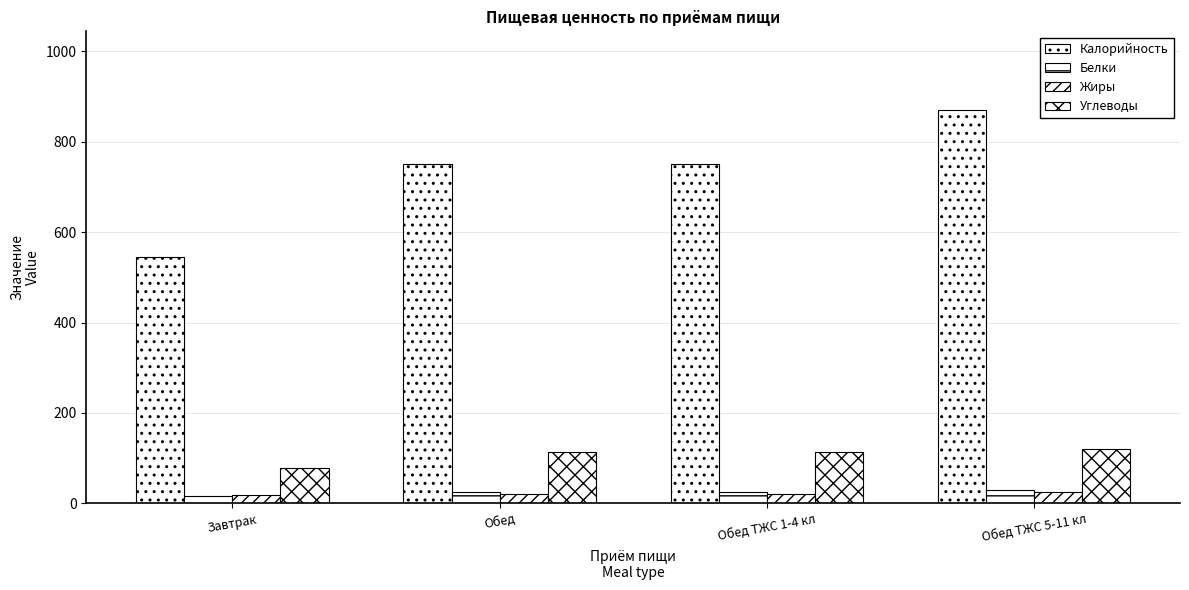

How many distinct data groups are displayed?

4